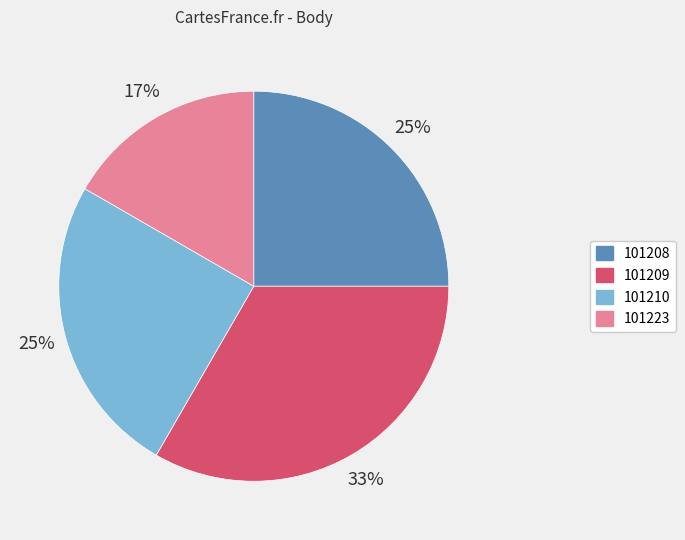

Is it true that 101209 is 45% of the pie?

False